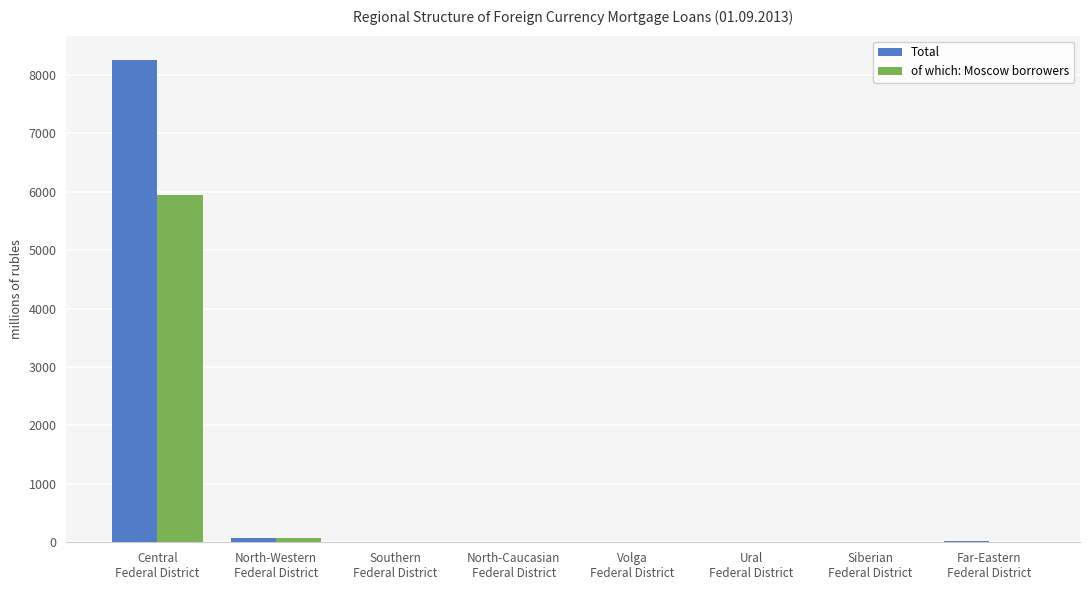

Count the number of categories in the chart.

8